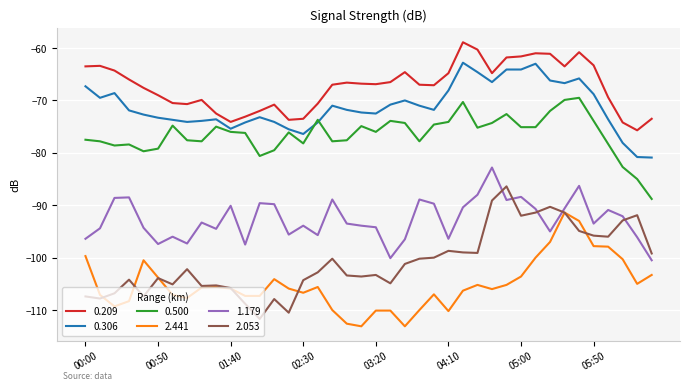

True or false: 2.441 and 0.306 intersect in this chart.

False